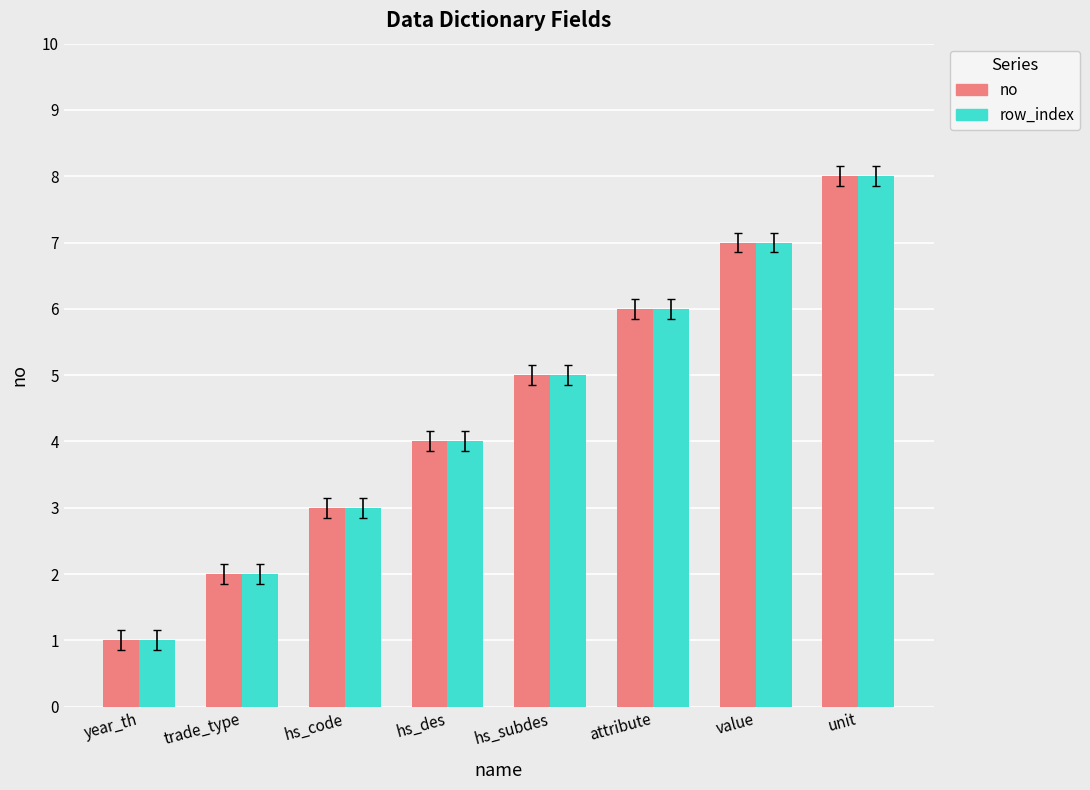

List the labels in order of no value, largest first.

unit, value, attribute, hs_subdes, hs_des, hs_code, trade_type, year_th